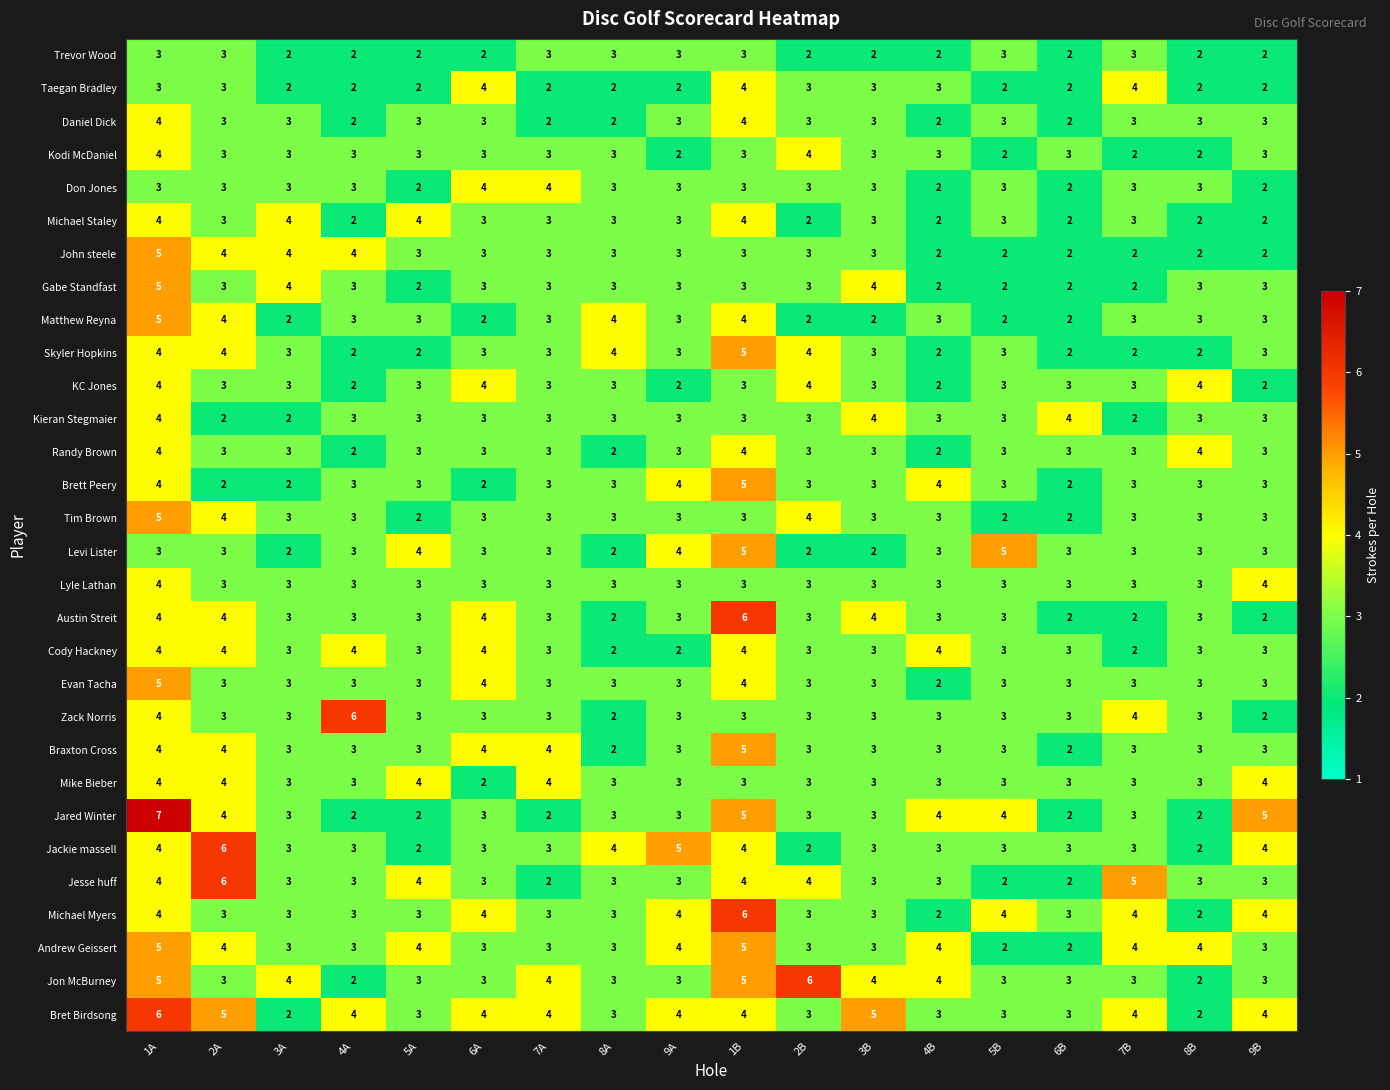

Which label corresponds to the largest value in the chart?

1A